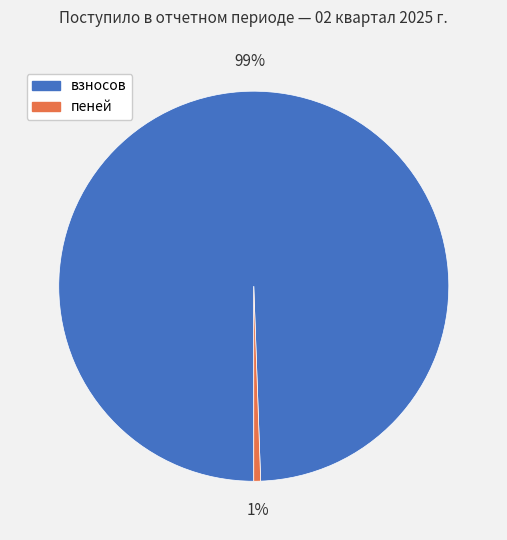

Which category has the smallest portion of the pie?

пеней